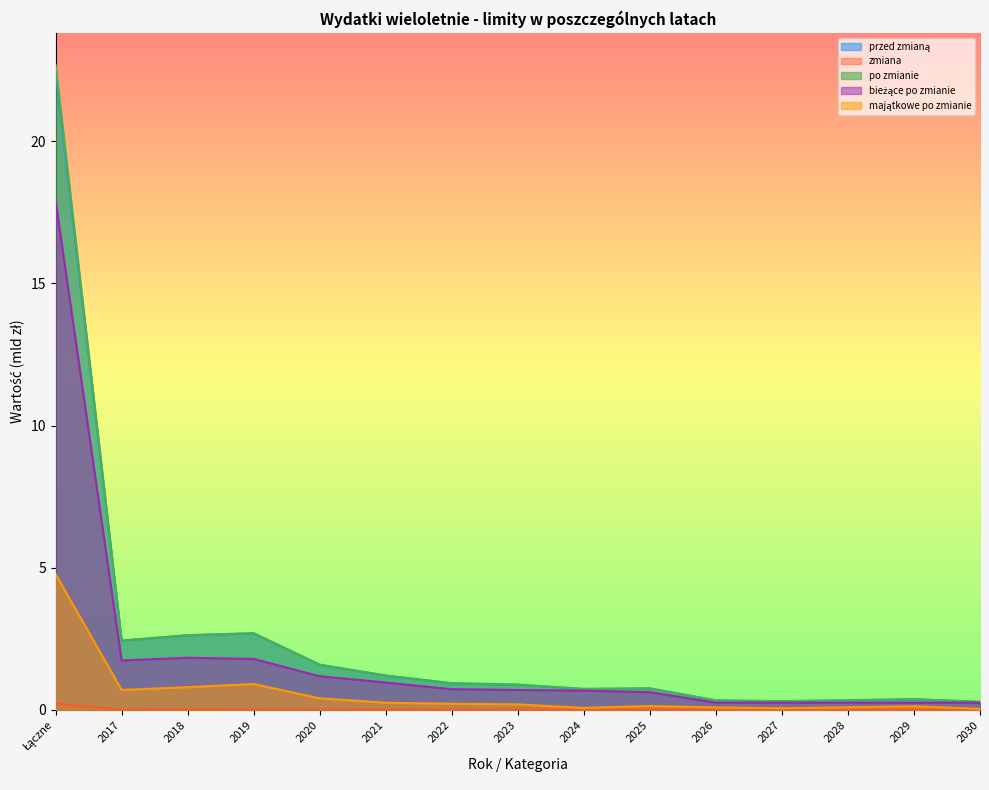

At which label does przed zmianą reach its minimum?

2030